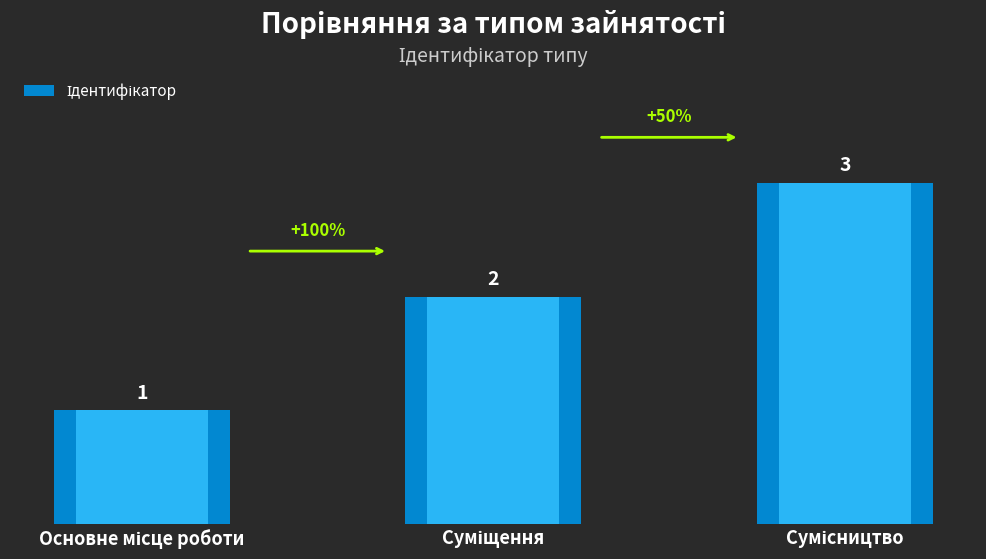

What is the ratio of the value at Суміщення to the value at Основне місце роботи?

2.0